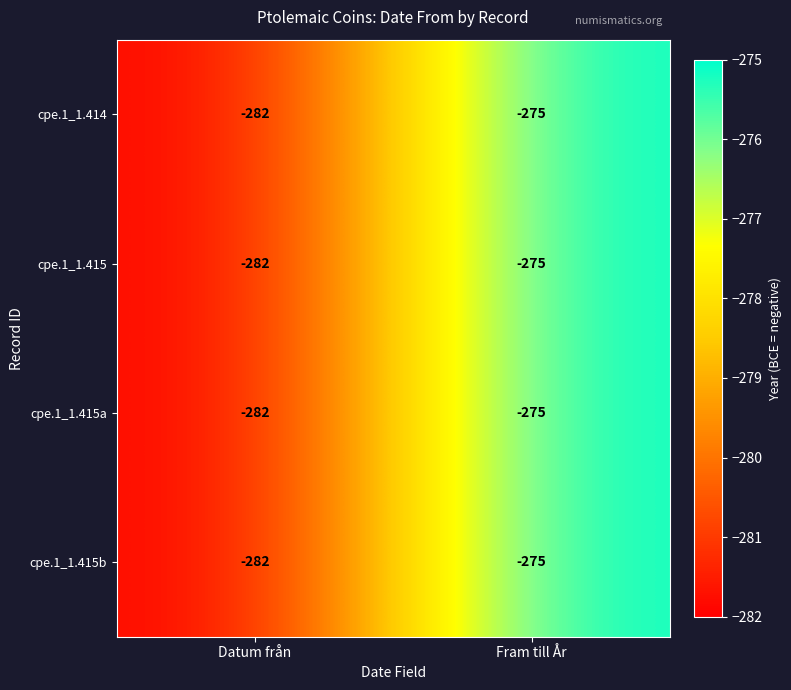

What is the minimum value shown in the chart?

-282